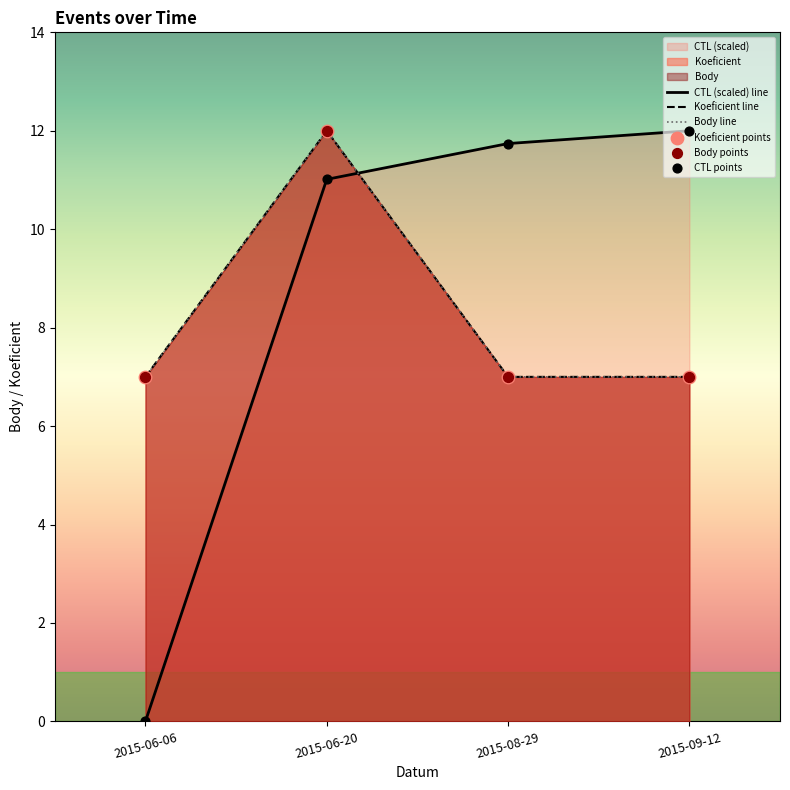

Is the value of Body line at 2015-06-06 greater than the value of CTL points at 2015-06-06?

Yes